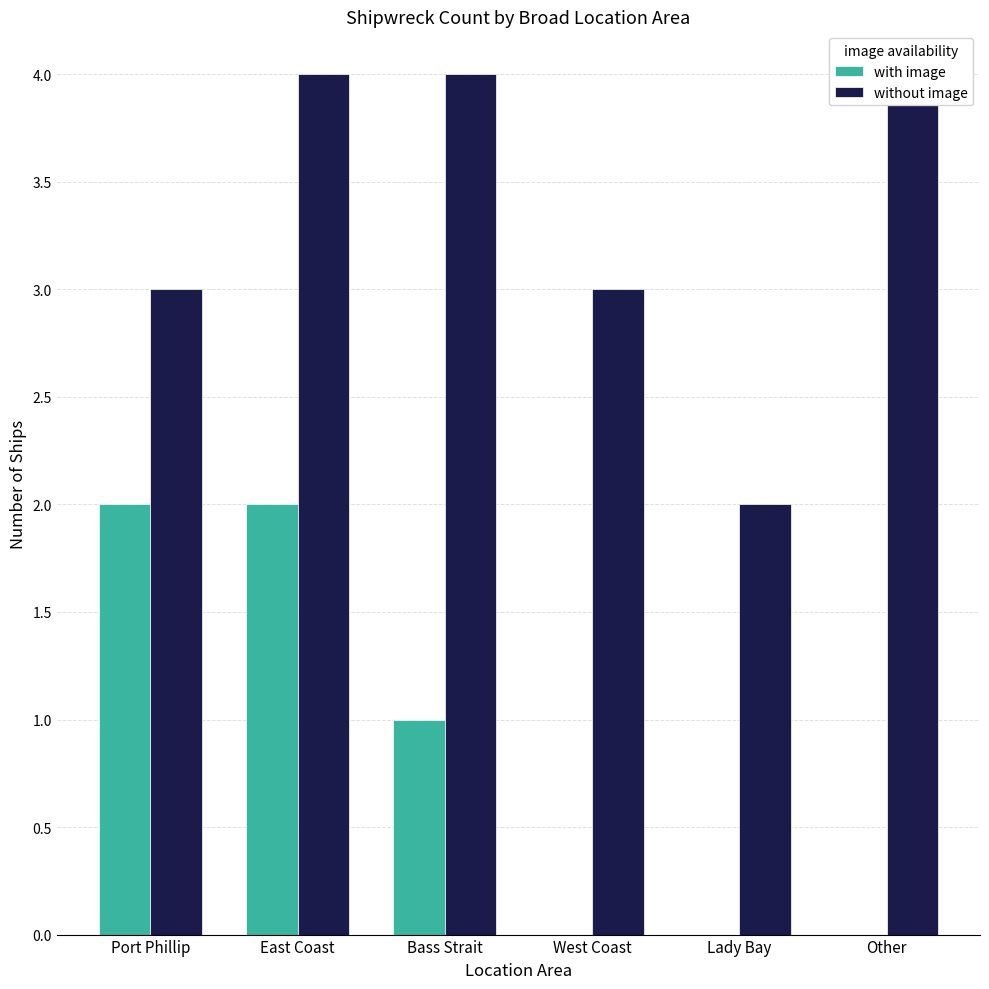

Rank the series by their average value, from lowest to highest.

with image, without image